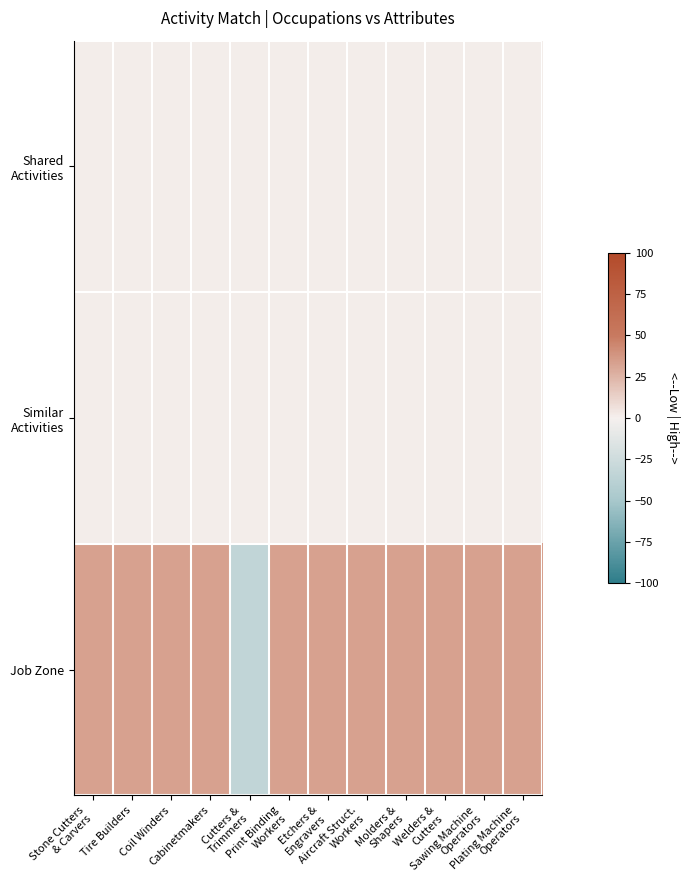

Which series has the largest total across all categories?

Job Zone